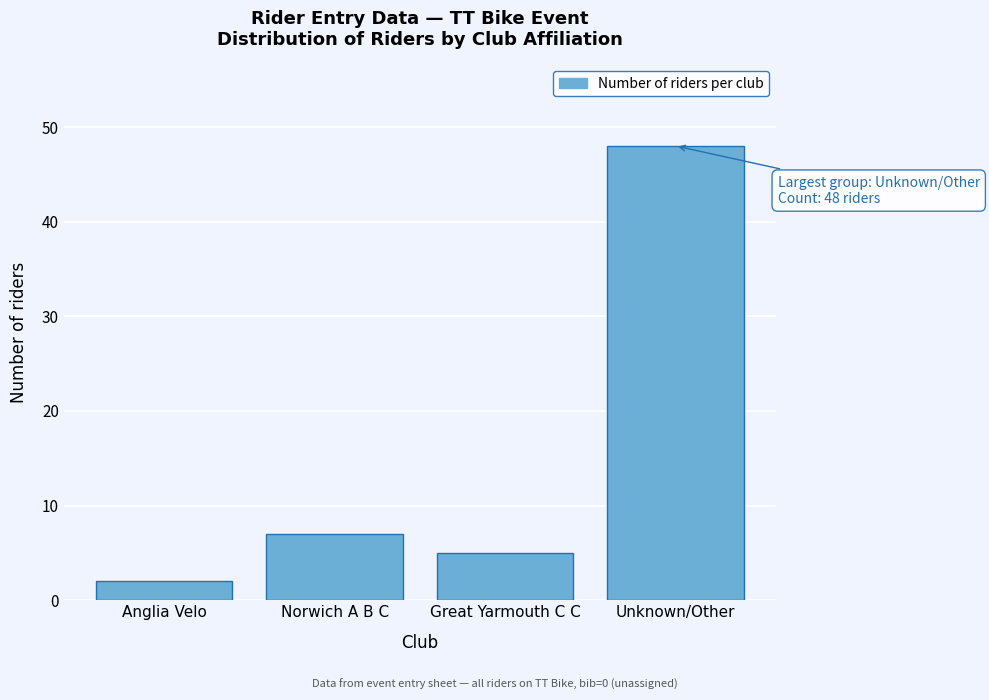

Reading left to right, transcribe all the data shown in this chart.

2	7	5	48